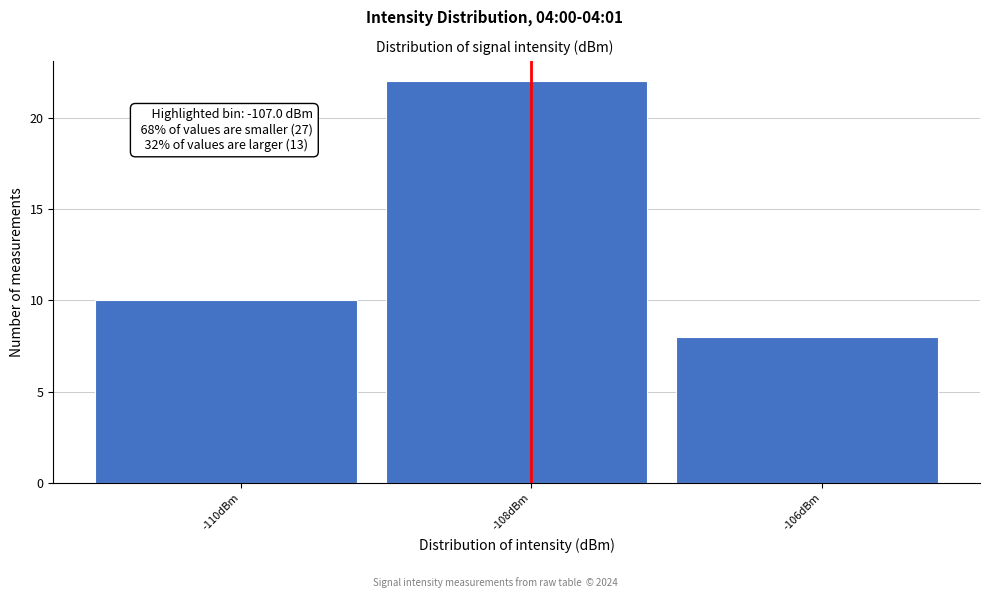

Reading right to left, transcribe all the data shown in this chart.

8	22	10